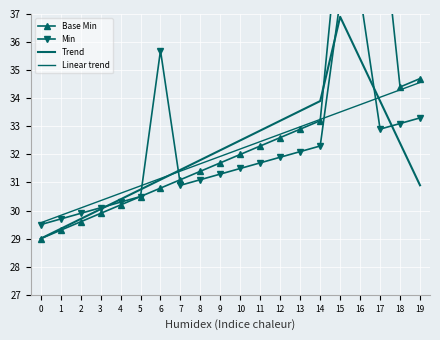

Rank the series at 12 from highest to lowest value.

Trend, Linear trend, Base Min, Min